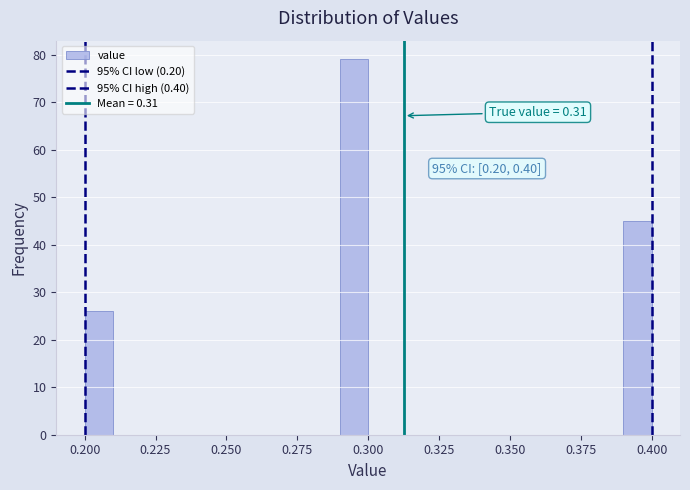

Read against the x-axis, roughly where is the centre of the tallest bar?

0.295